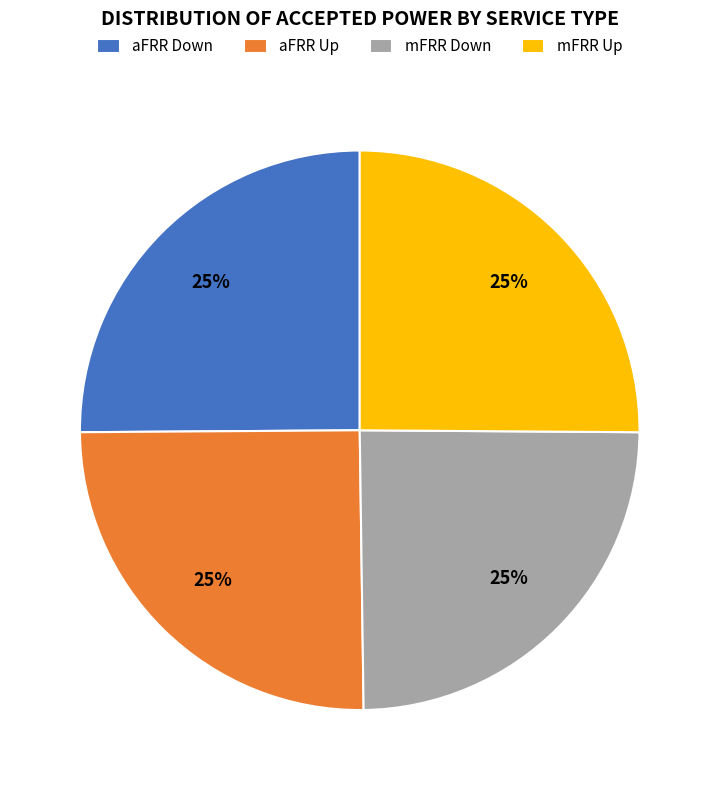

Is it true that aFRR Up is 25% of the pie?

True